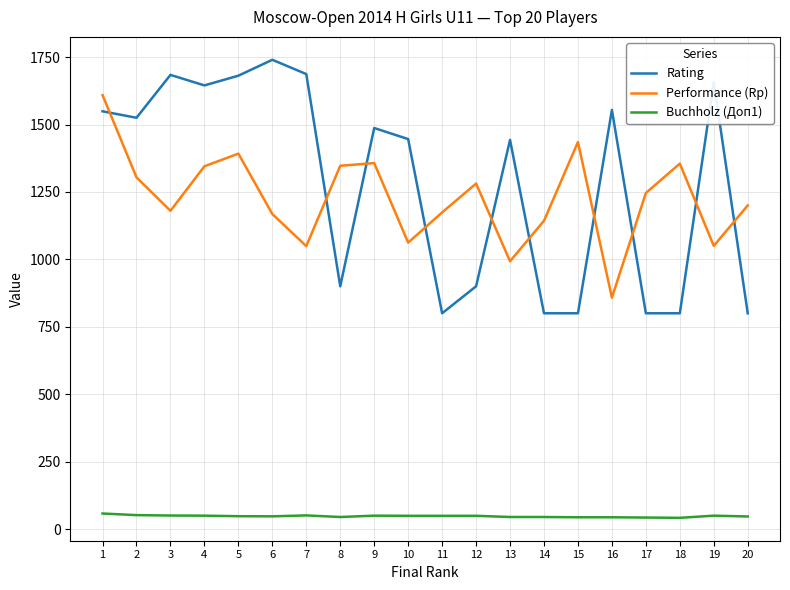

True or false: Buchholz (Доп1) and Performance (Rp) intersect in this chart.

False